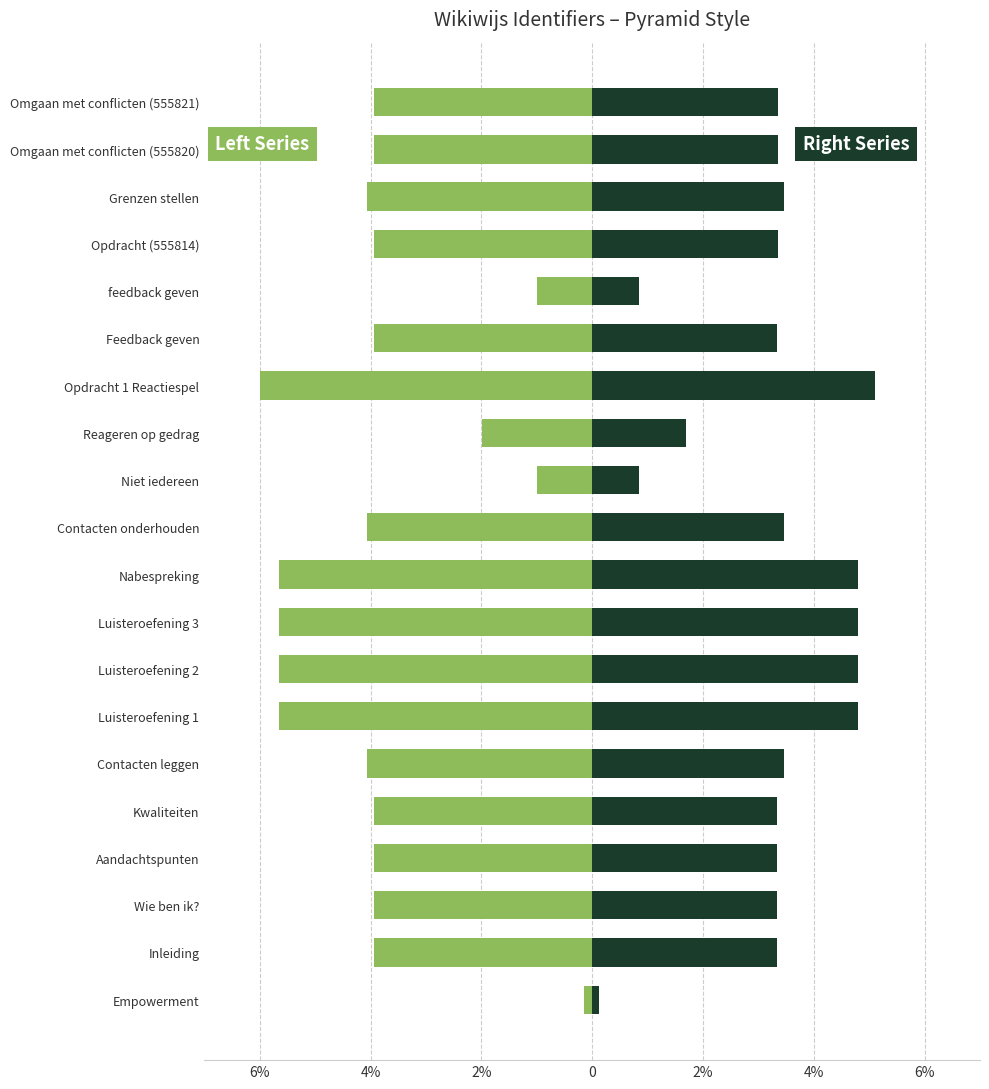

What is the sum of the Left Series values at Feedback geven and Aandachtspunten?

-7.9